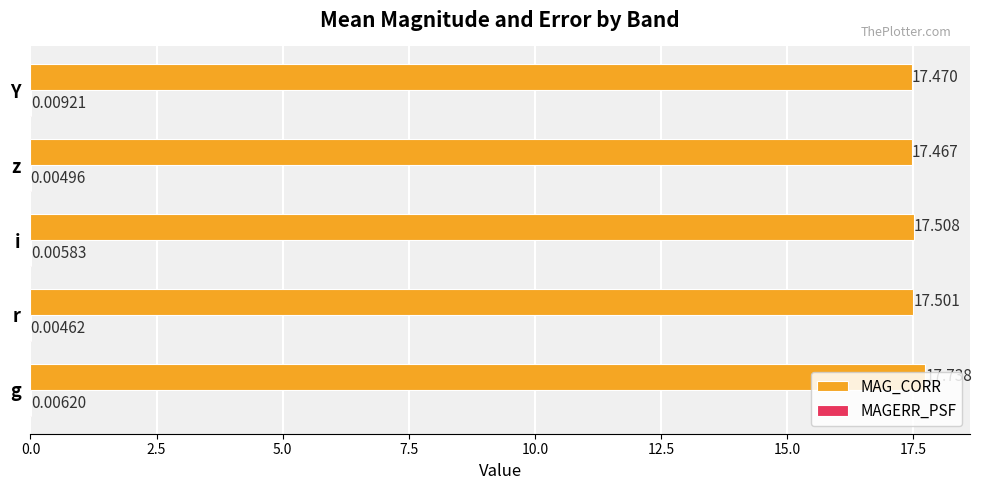

Which series changed the most between g and i?

MAG_CORR